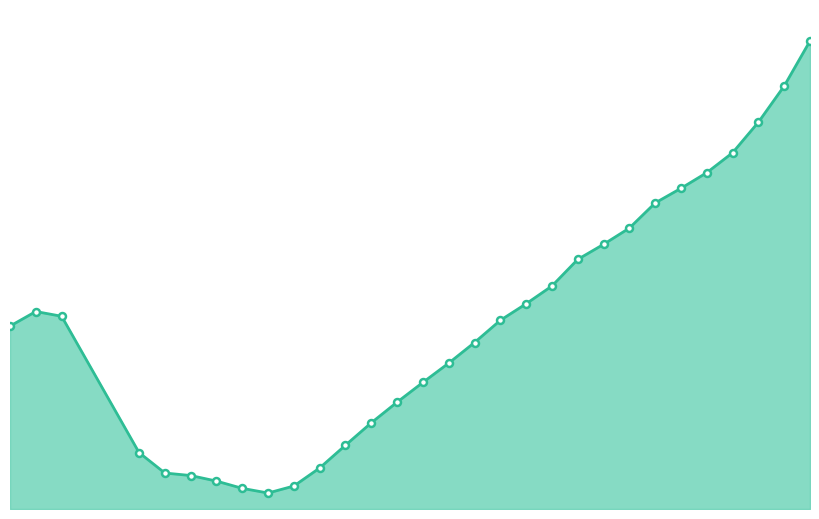

The value at -3.5 is -0.3. True or false?

False